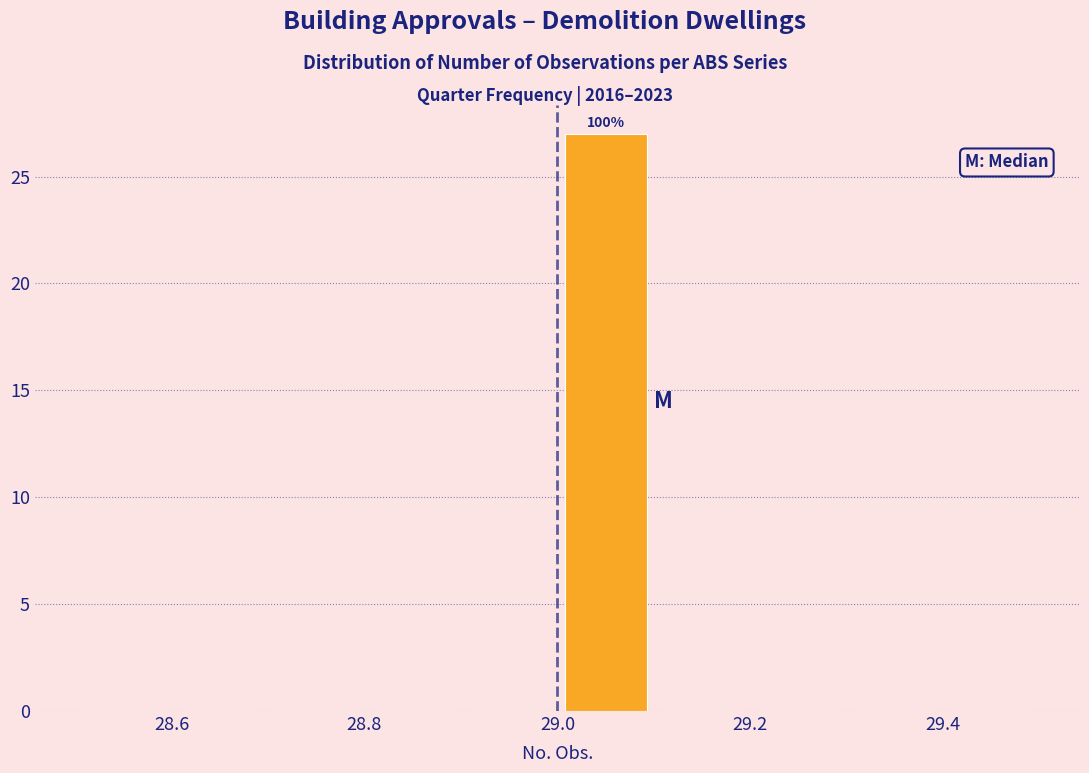

Which range on the x-axis has the tallest bar?

29.0 to 29.1